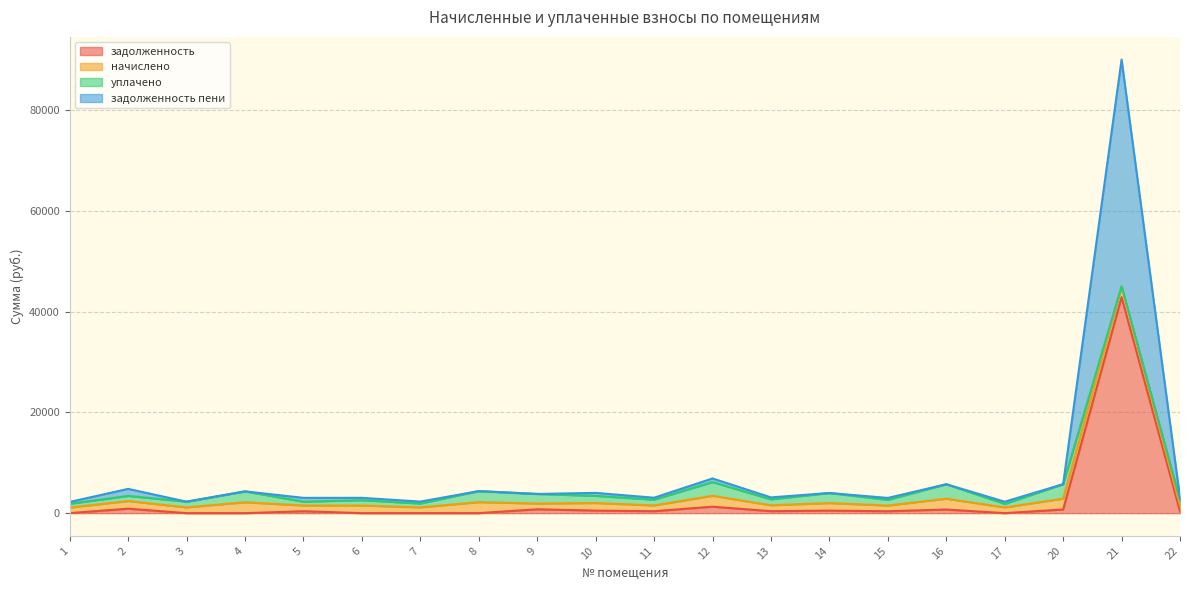

True or false: задолженность and задолженность пени intersect in this chart.

False